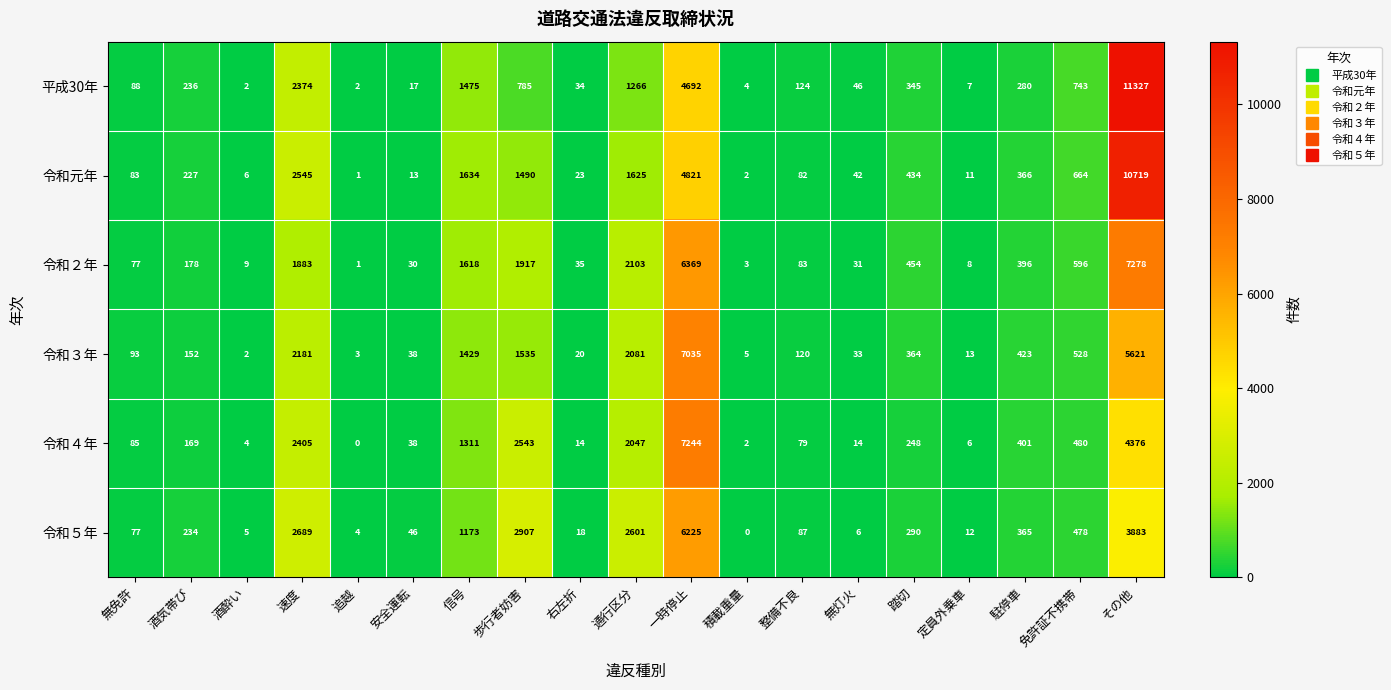

What is the greatest value displayed?

11327